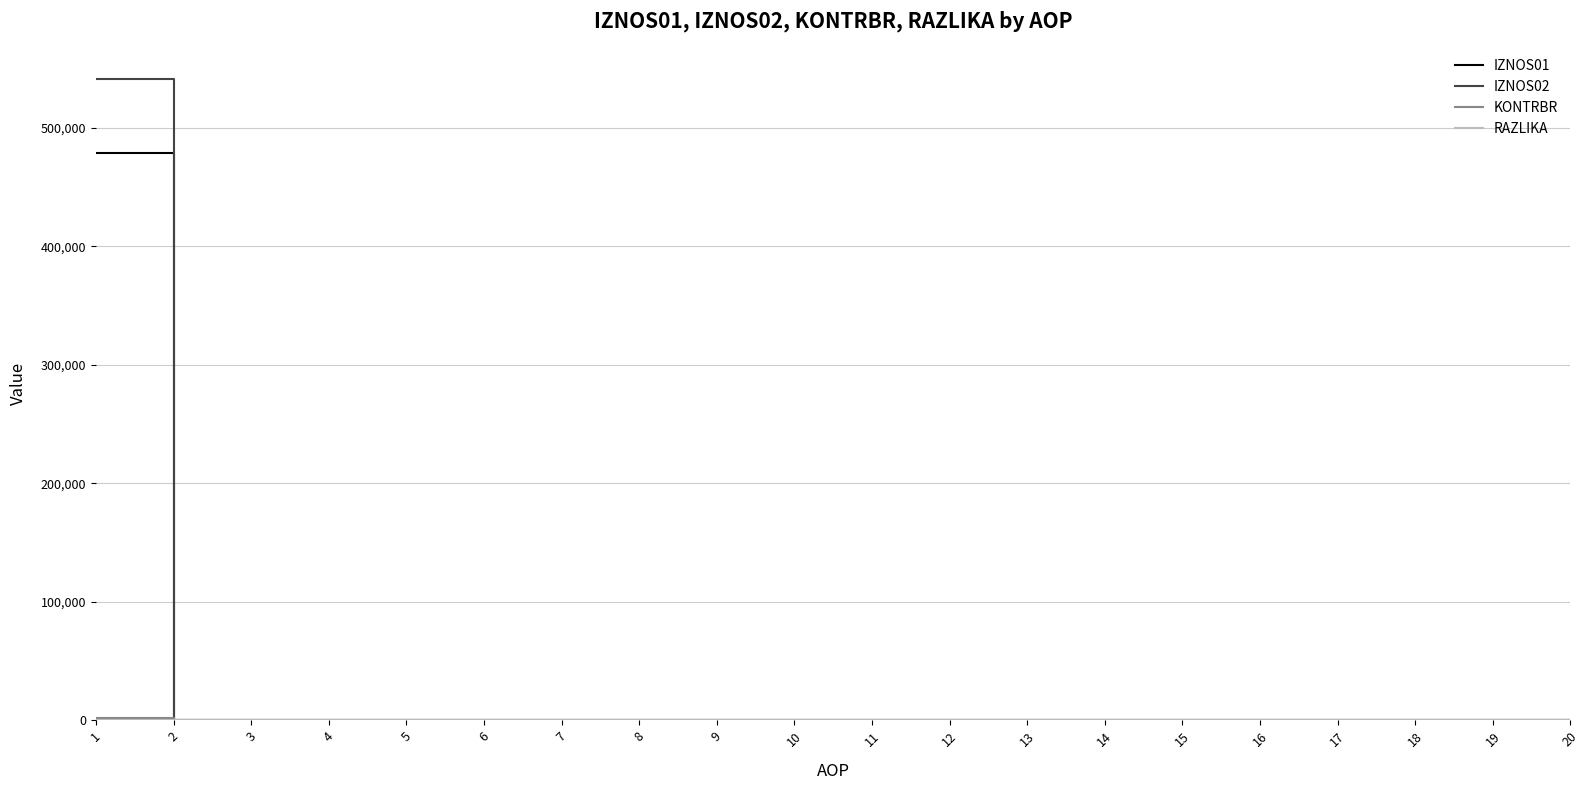

What is the maximum value shown in the chart?

541528.9